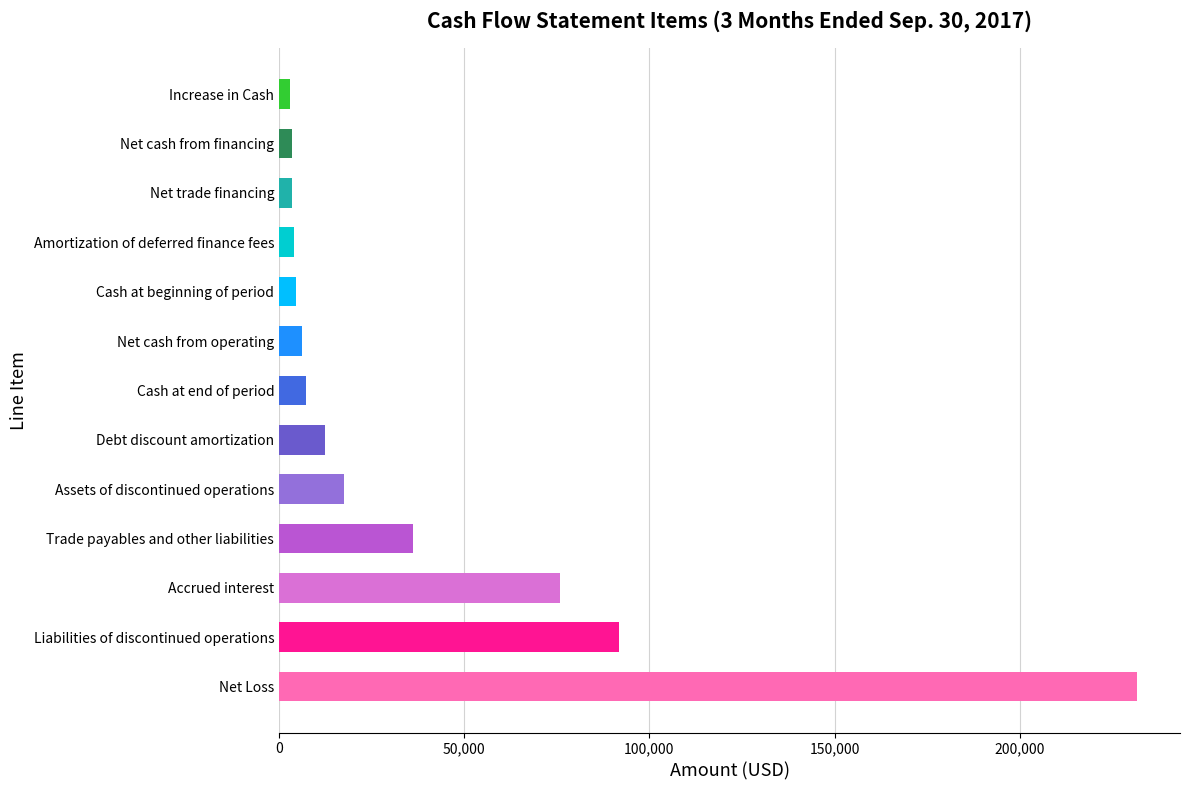

Count the number of data series in this chart.

1